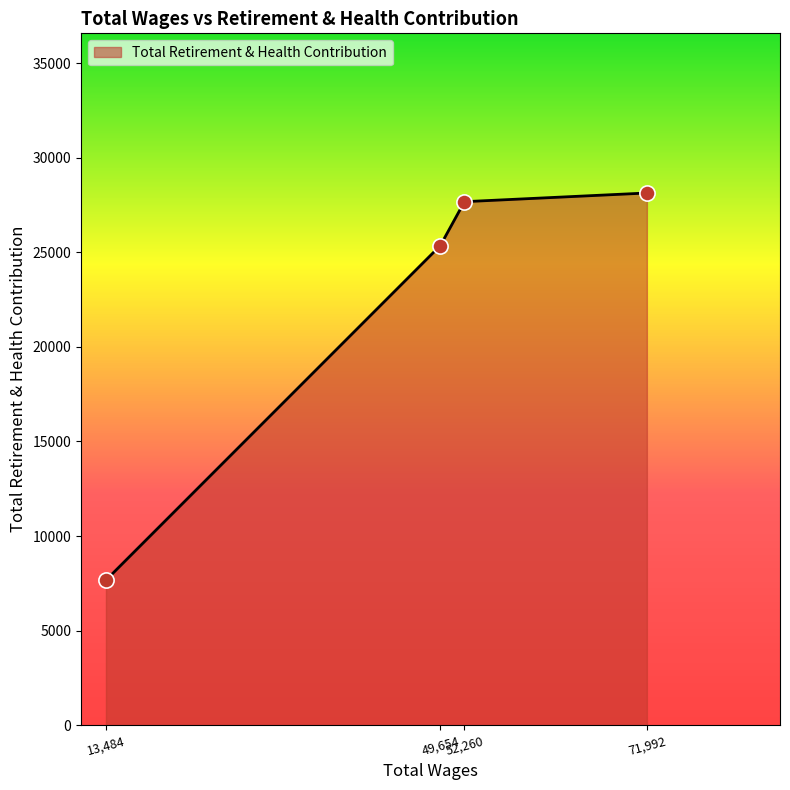

What is the difference between the maximum and minimum values?

20467